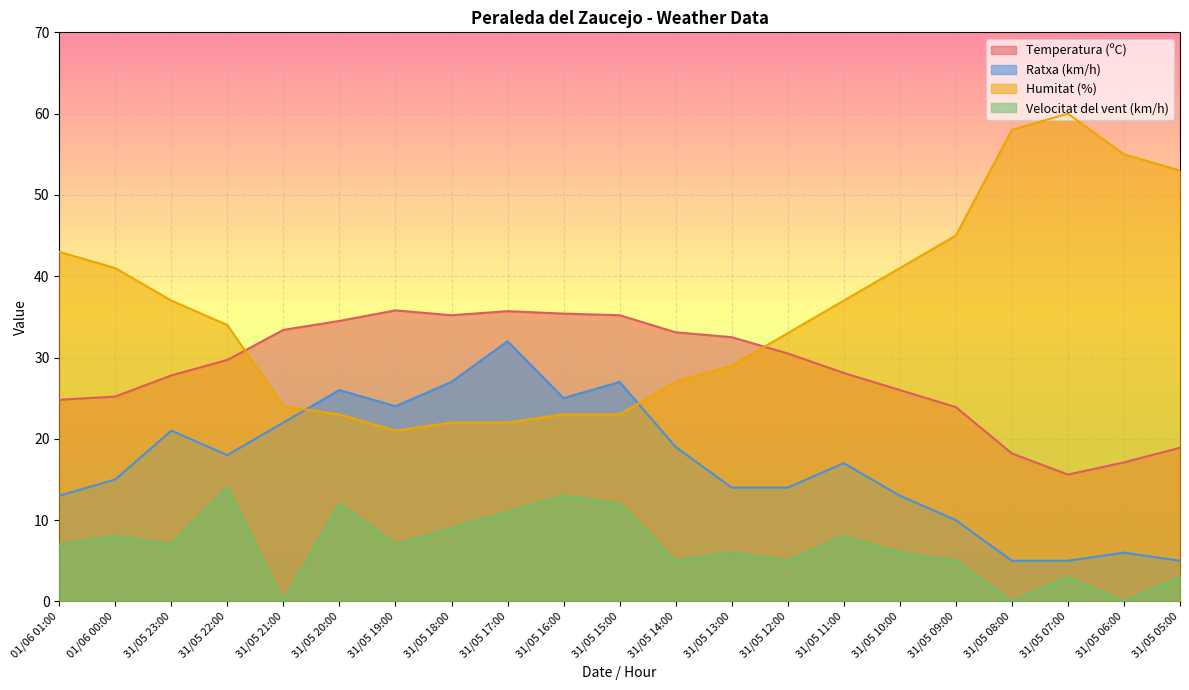

At which category does Humitat (%) reach its first local valley?

31/05 19:00